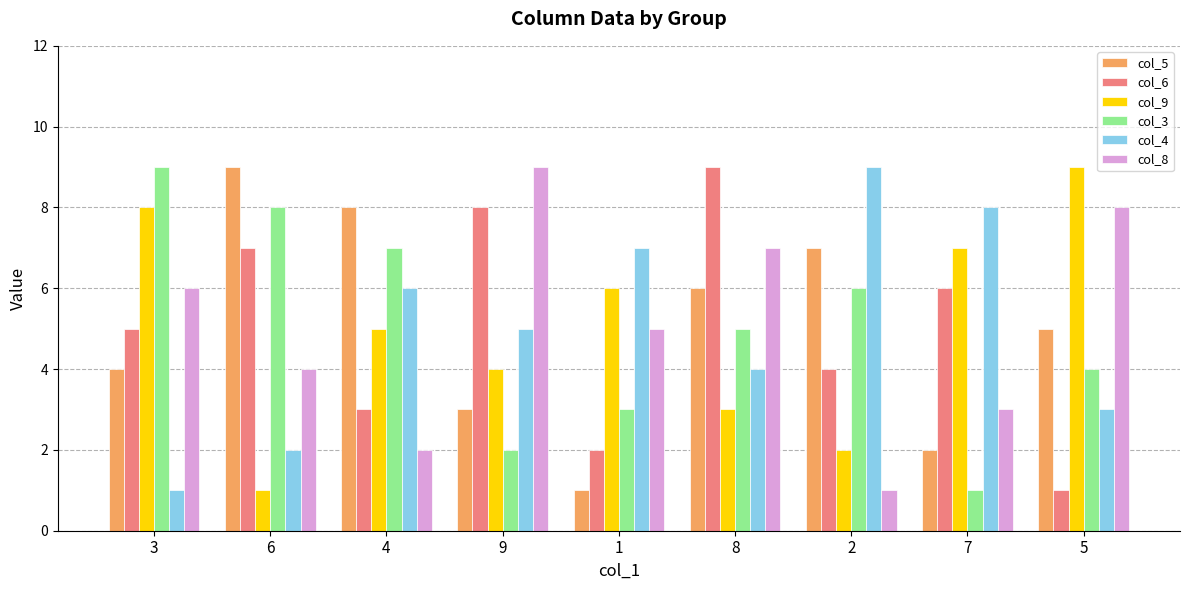

Reading left to right, what are all the values shown in this chart?

col_5: 4	9	8	3	1	6	7	2	5
col_6: 5	7	3	8	2	9	4	6	1
col_9: 8	1	5	4	6	3	2	7	9
col_3: 9	8	7	2	3	5	6	1	4
col_4: 1	2	6	5	7	4	9	8	3
col_8: 6	4	2	9	5	7	1	3	8